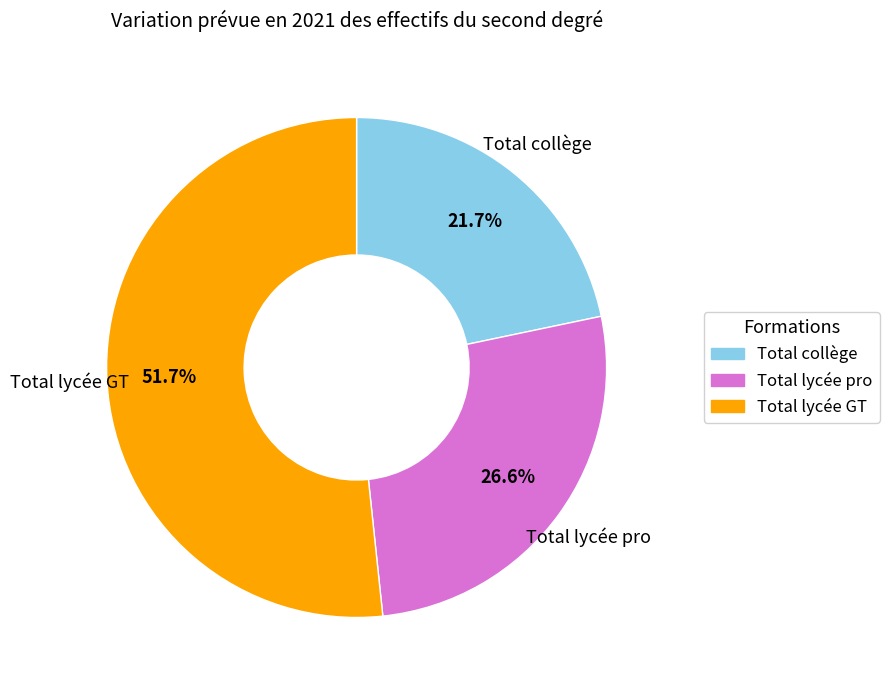

Does Total lycée pro account for over 50% of the chart?

No